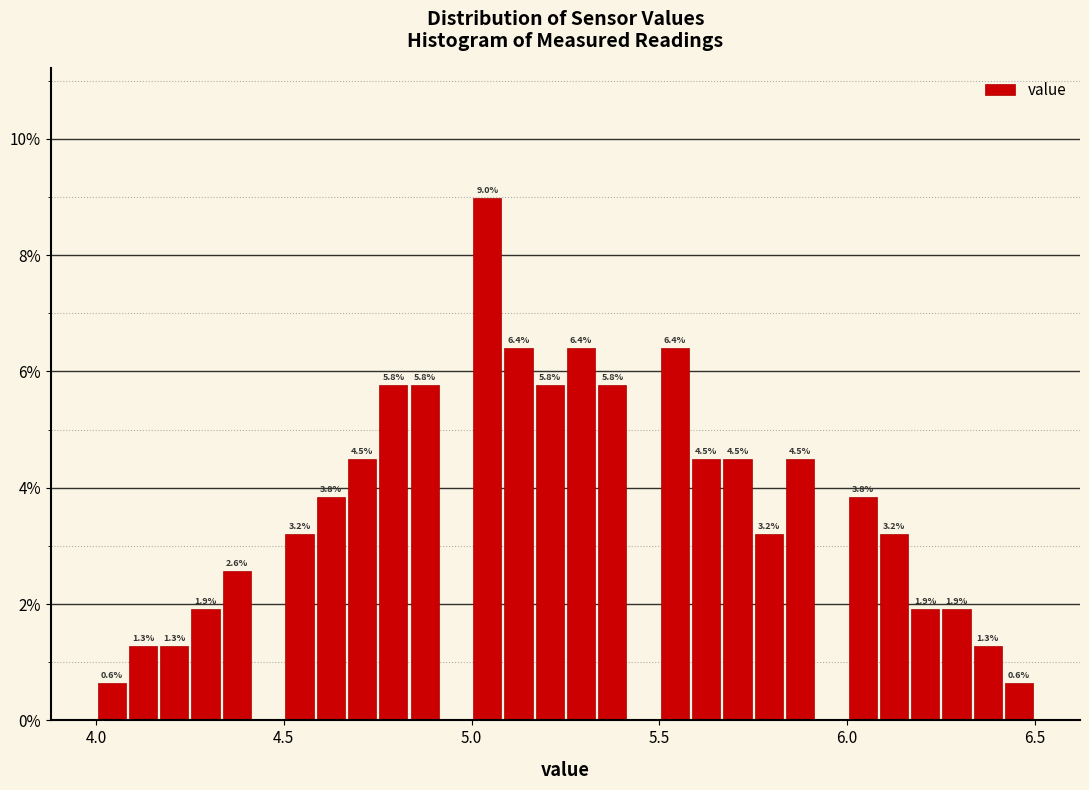

Read against the x-axis, roughly where is the centre of the tallest bar?

5.05